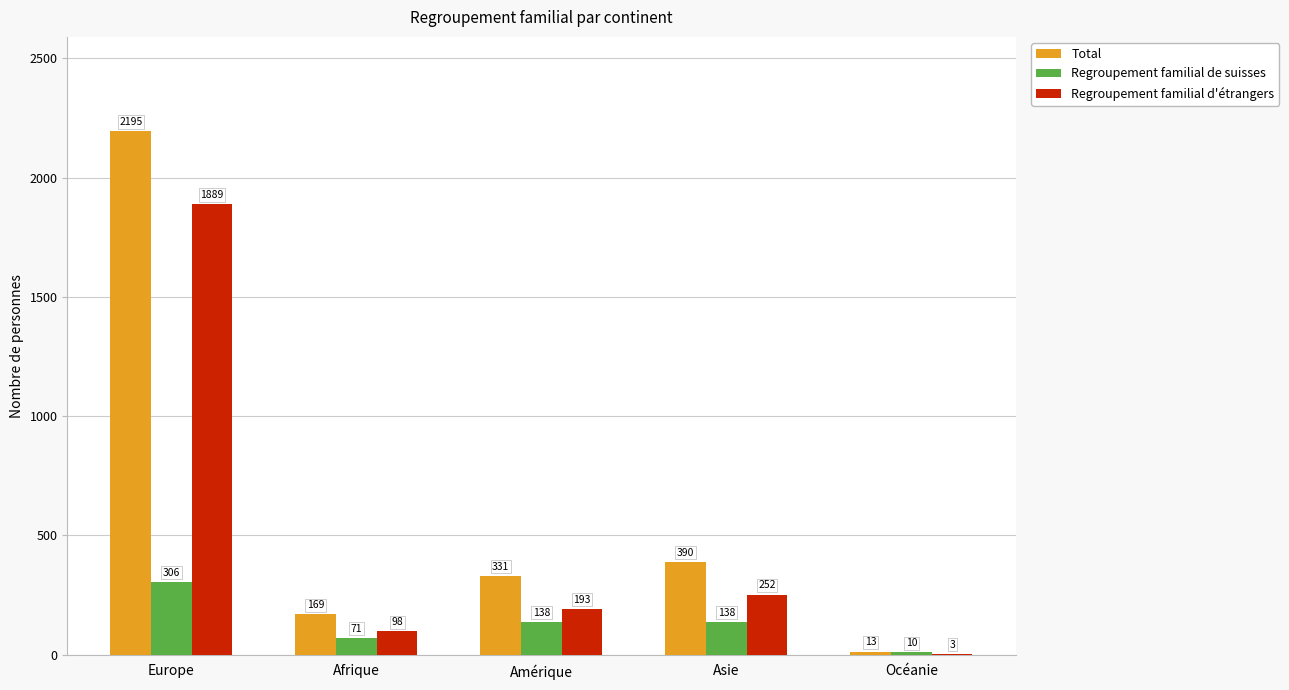

Between Europe and Océanie, which series saw the biggest shift?

Total